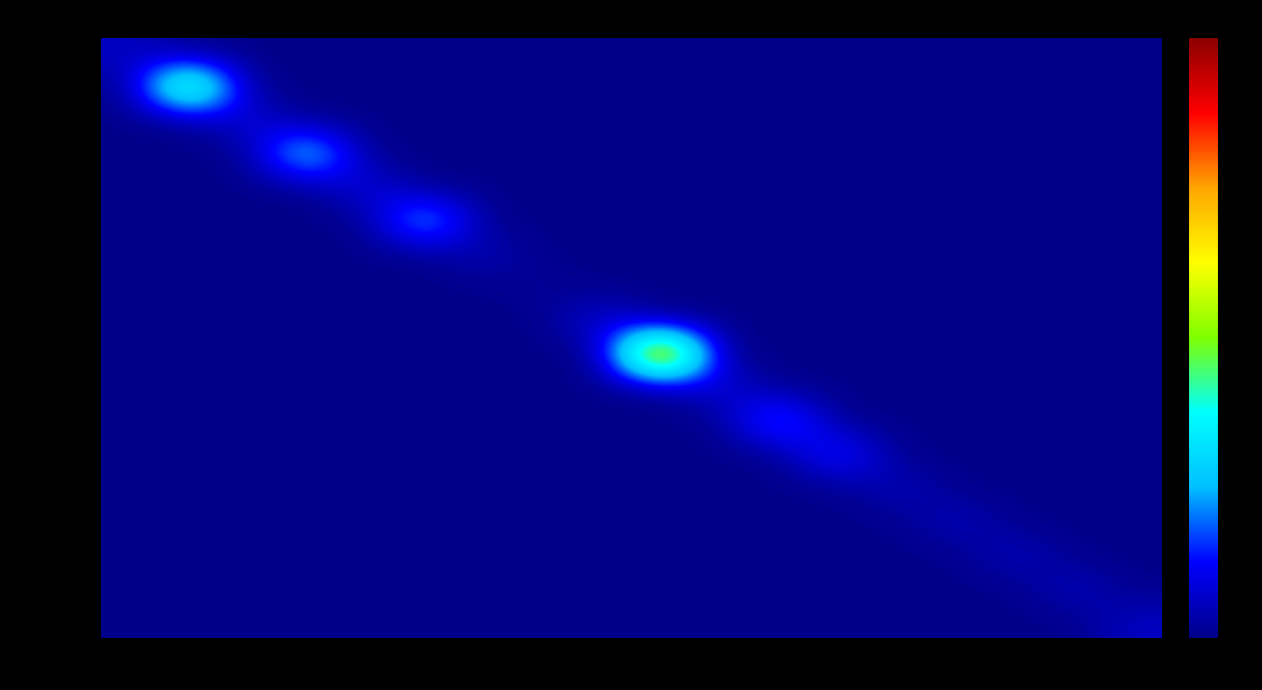

Between 18 and 13, which is larger?

18